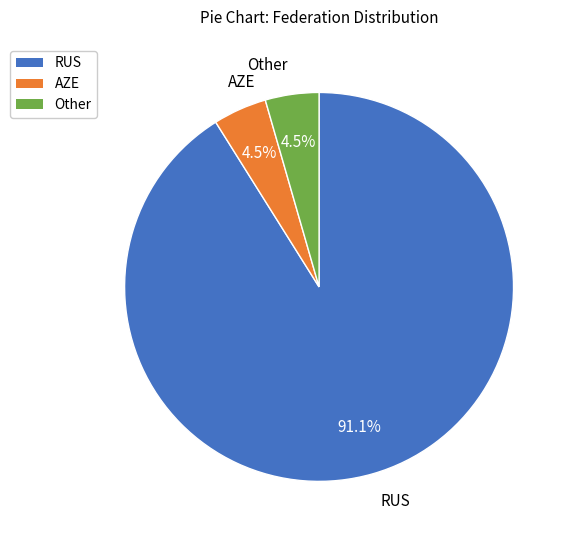

How many segments does this pie chart have?

3